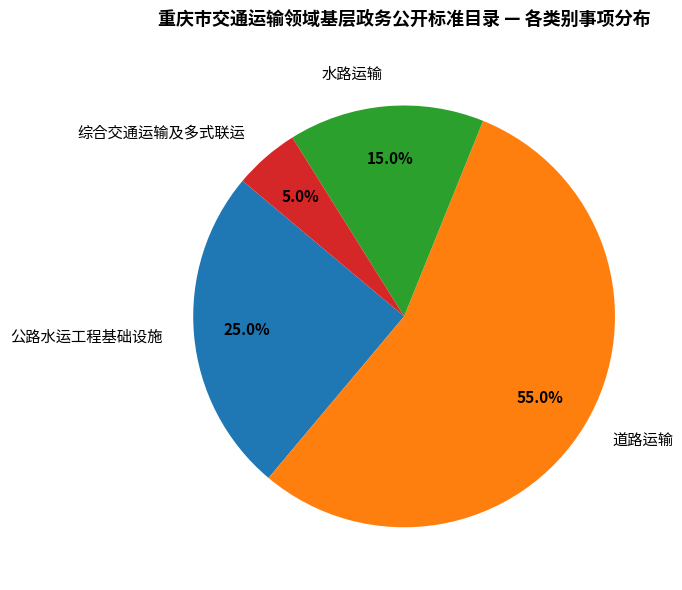

Combined, do 公路水运工程基础设施 and 水路运输 account for over 50%?

No